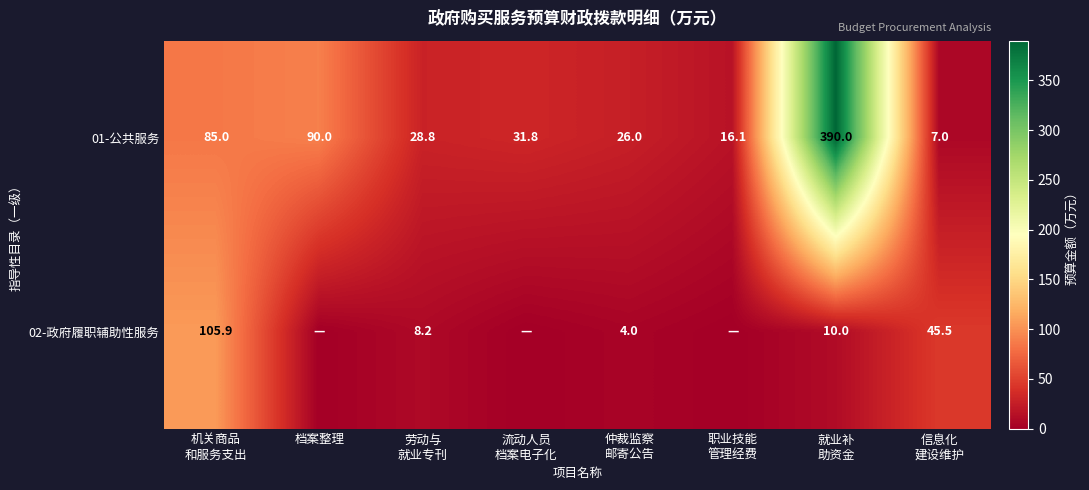

How many values in the 01-公共服务 series exceed 31?

4